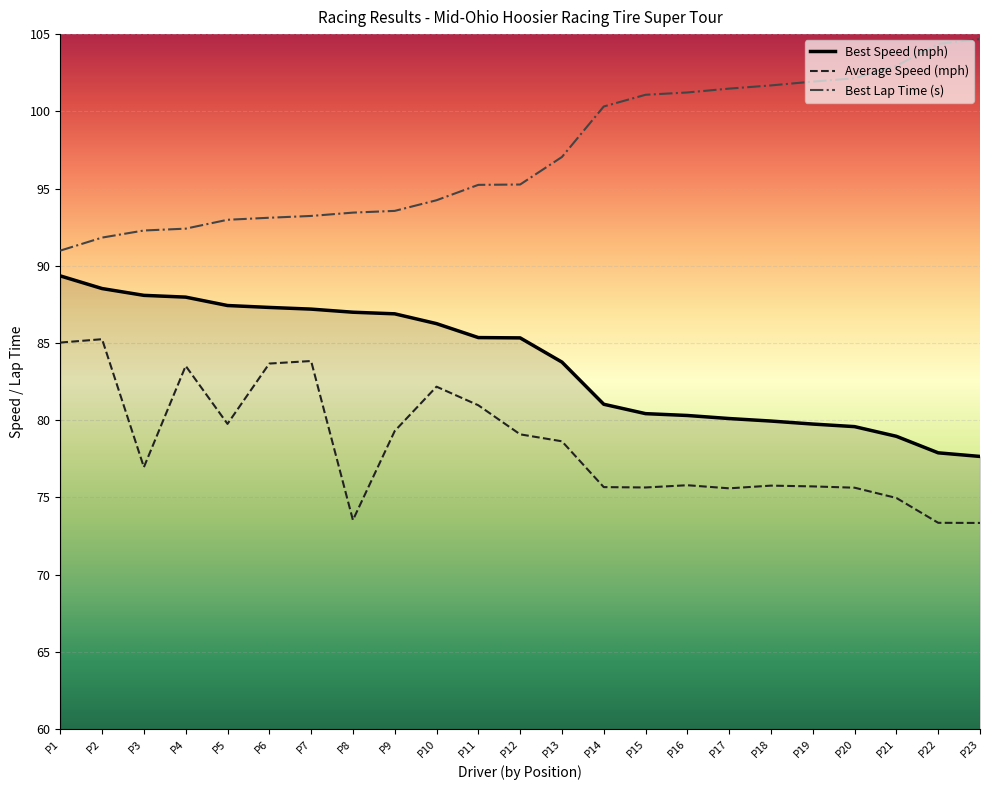

What is the spread (max minus min) of values at P13?

18.4